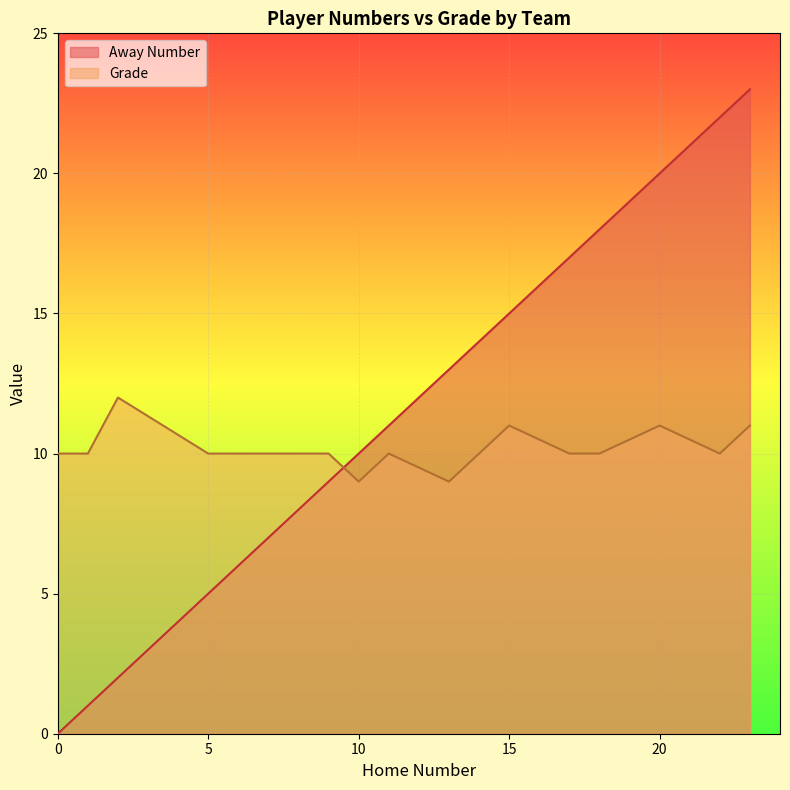

List the series in order of their overall mean, highest first.

Away Number, Grade